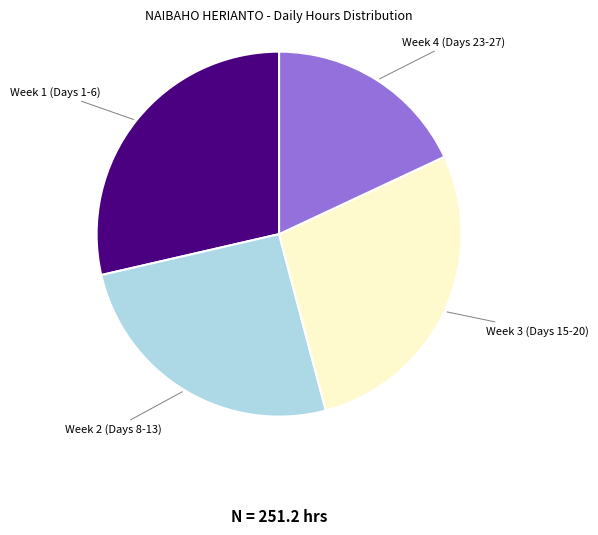

Which slice is the smallest?

Week 4 (Days 23-27)